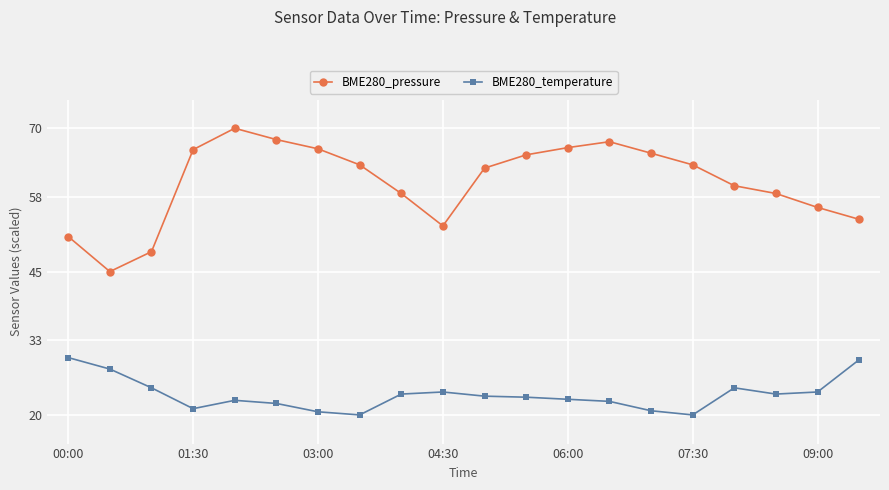

Which series has the largest range (max minus min)?

BME280_pressure